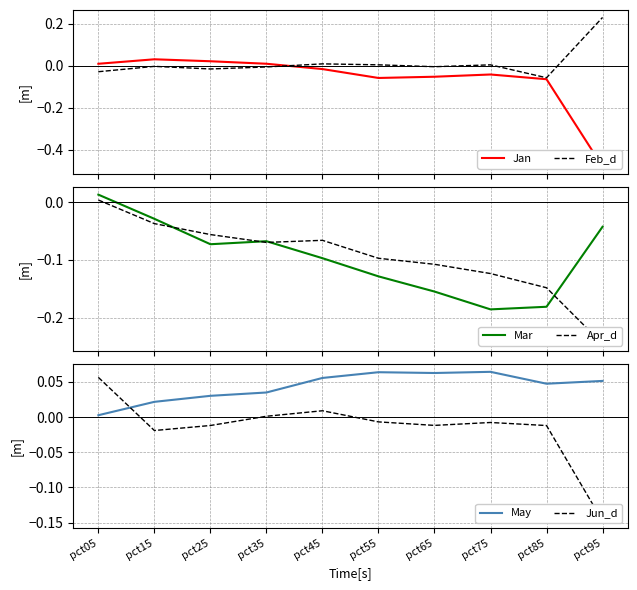

The value of Feb_d at pct95 is 0.2. True or false?

True